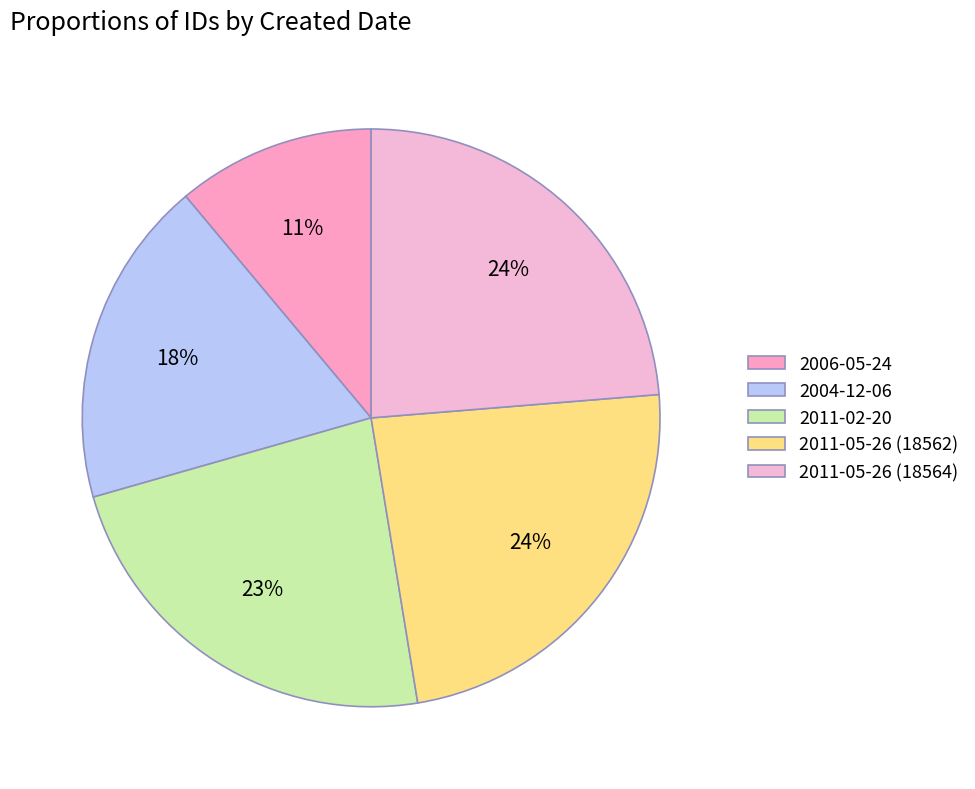

The 2004-12-06 slice represents 18% of the pie. True or false?

True